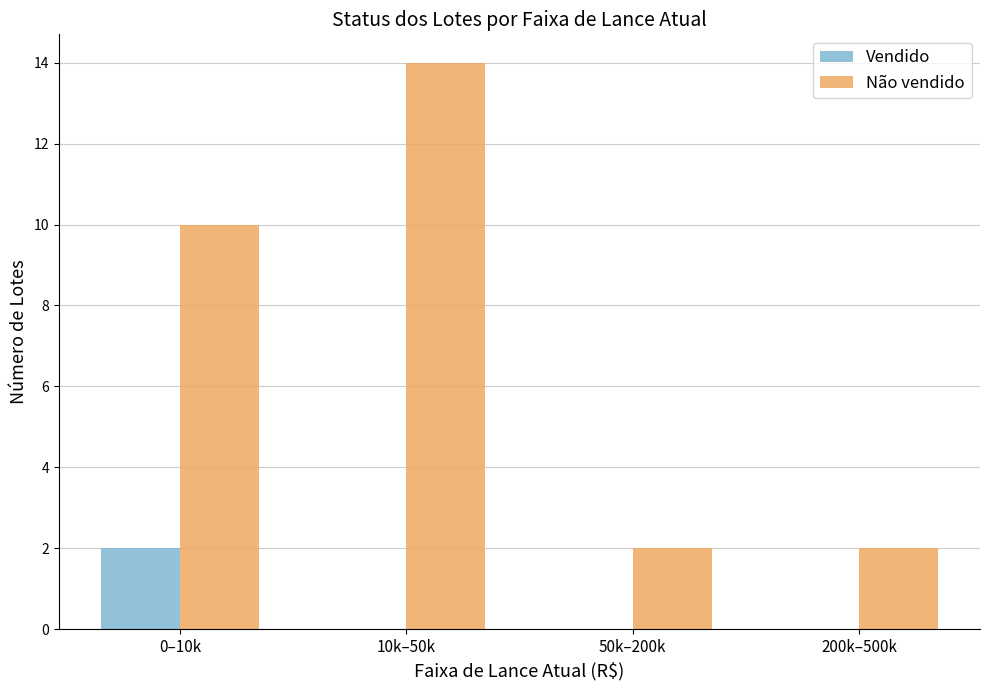

Reading left to right, transcribe all the data shown in this chart.

Vendido: 2	0	0	0
Não vendido: 10	14	2	2